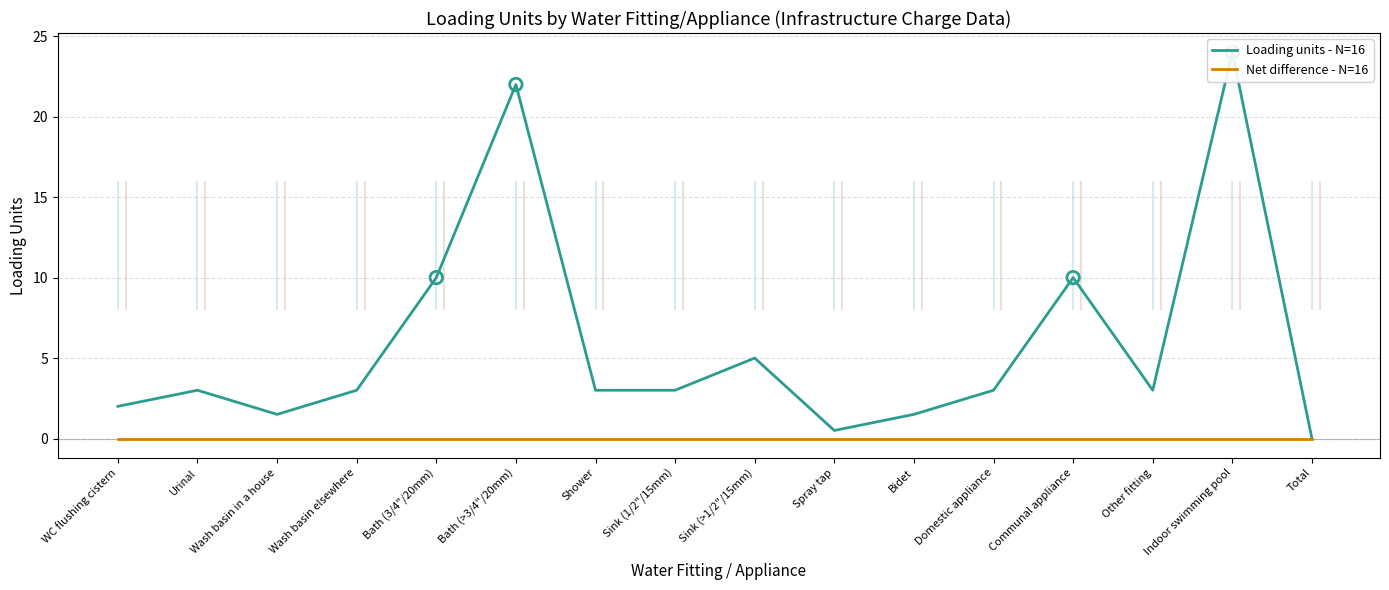

What is the total value across all series at Domestic appliance?

3.0